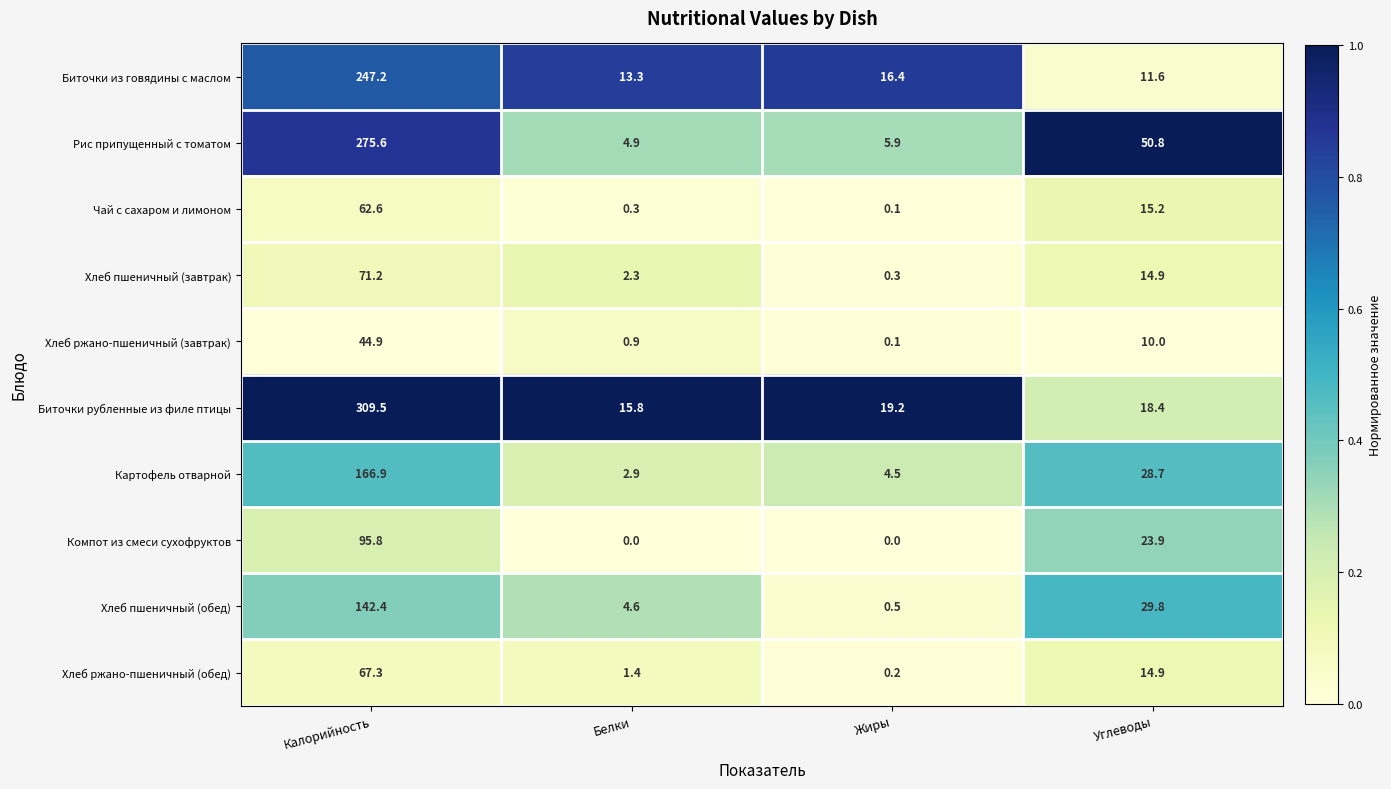

True or false: Биточки рубленные из филе птицы has a value of 19.2 at Жиры.

True